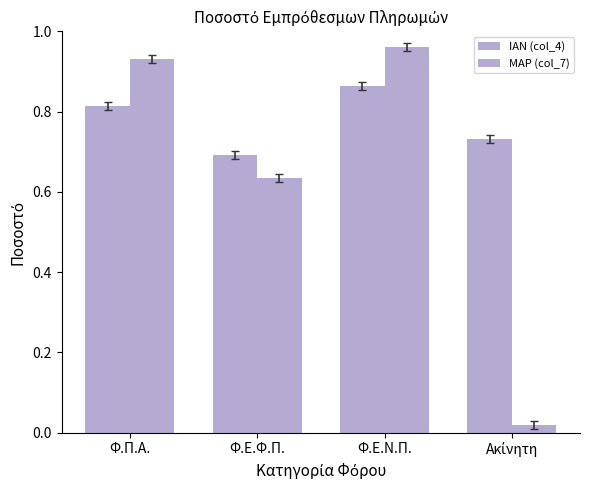

What is the value of the ΜΑΡ (col_7) bar at the 1st from the left?

0.9